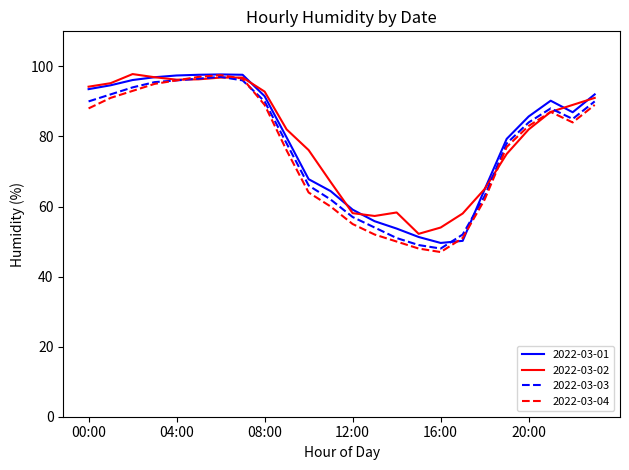

Which series has the widest spread of values?

2022-03-04